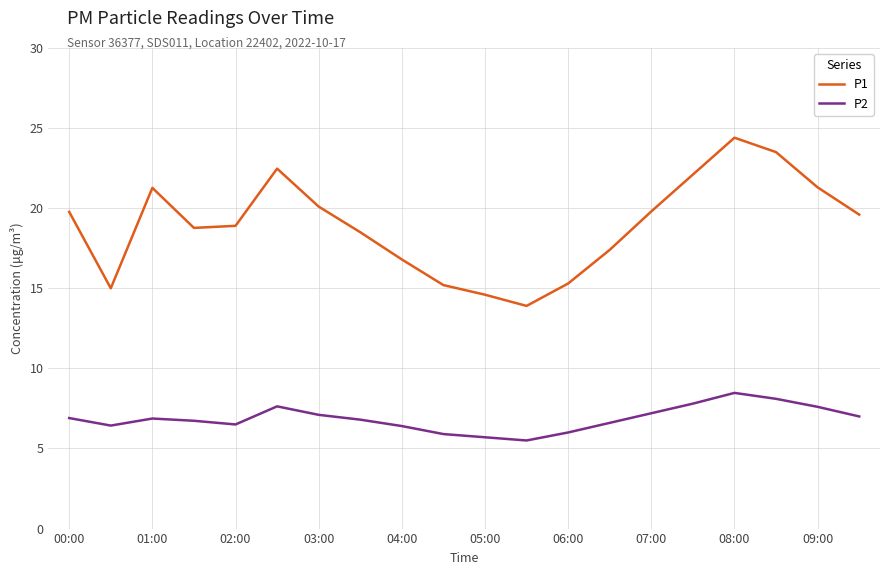

Which series has the widest spread of values?

P1